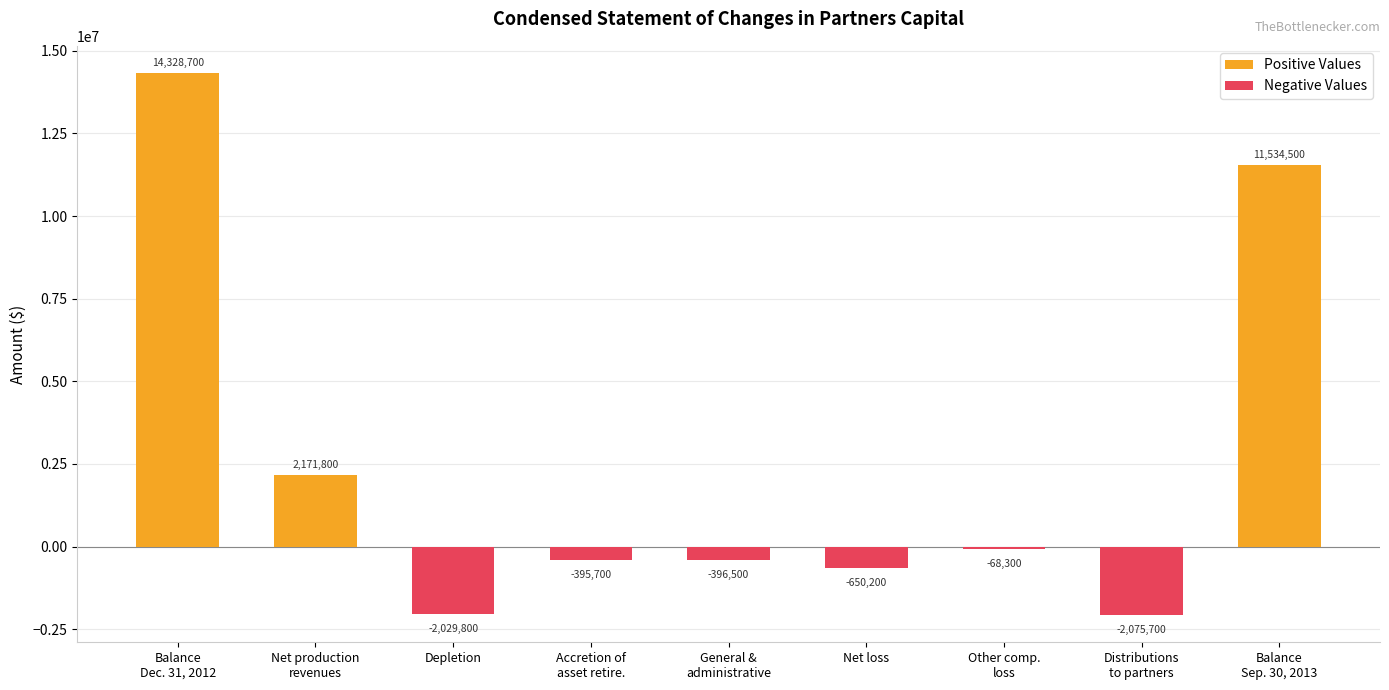

What is the label of the 8th bar from the right?

Net production
revenues